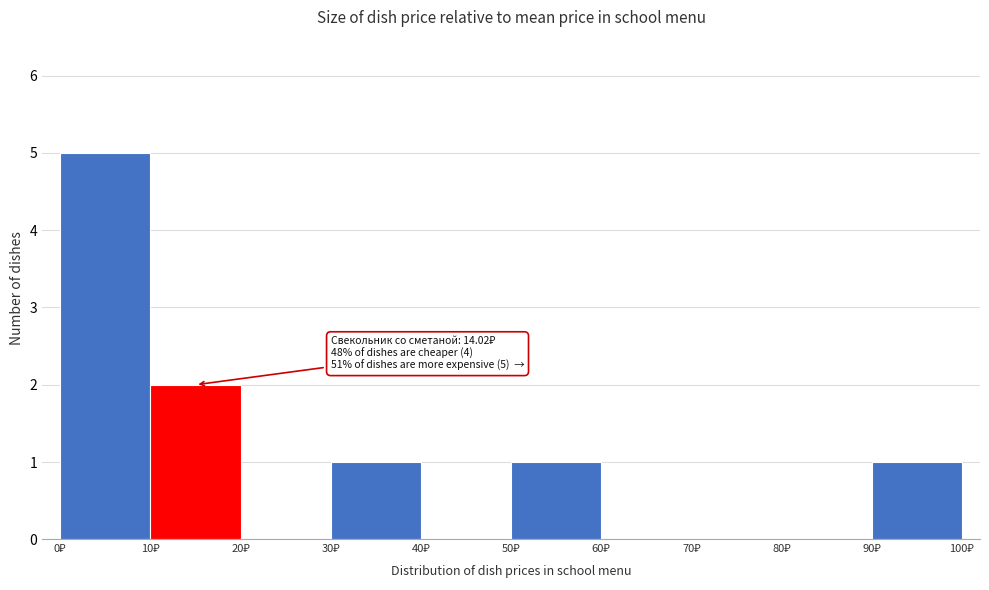

Over which range of the x-axis is the bar tallest?

0 to 10